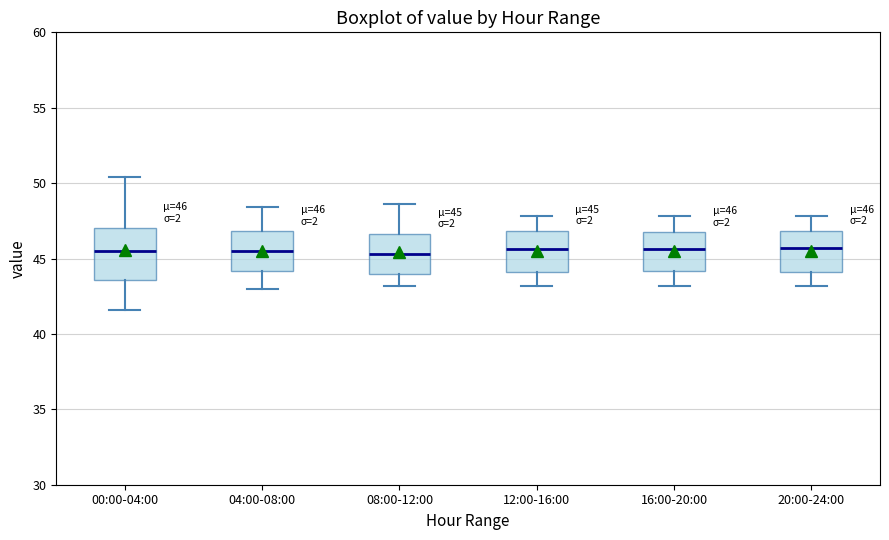

Comparing the boxes themselves (not the whiskers), which one is the tallest?

00:00-04:00